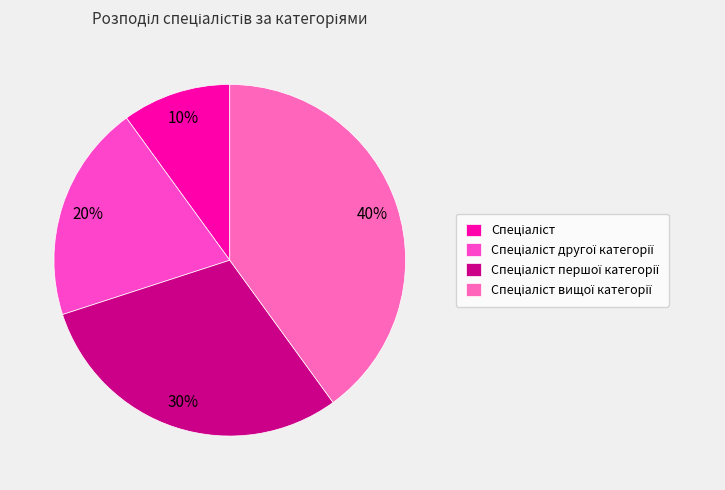

What percentage is NOT represented by Спеціаліст другої категорії?

80.0%